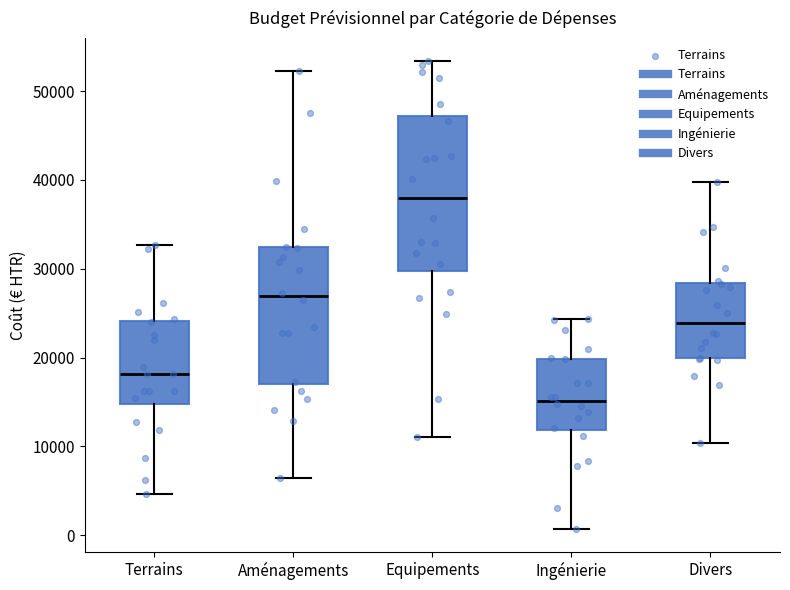

Reading left to right, read every box against the y-axis: the position of its median line, the range the box covers, and the ends of its whiskers. The values are not printed on the chart, so give them approximately, as read against the axis.

Terrains: median 18000, box 15000 to 24000, whiskers 5000 to 33000
Aménagements: median 27000, box 17000 to 32000, whiskers 6000 to 52000
Equipements: median 38000, box 30000 to 47000, whiskers 11000 to 53000
Ingénierie: median 15000, box 12000 to 20000, whiskers 1000 to 24000
Divers: median 24000, box 20000 to 28000, whiskers 10000 to 40000